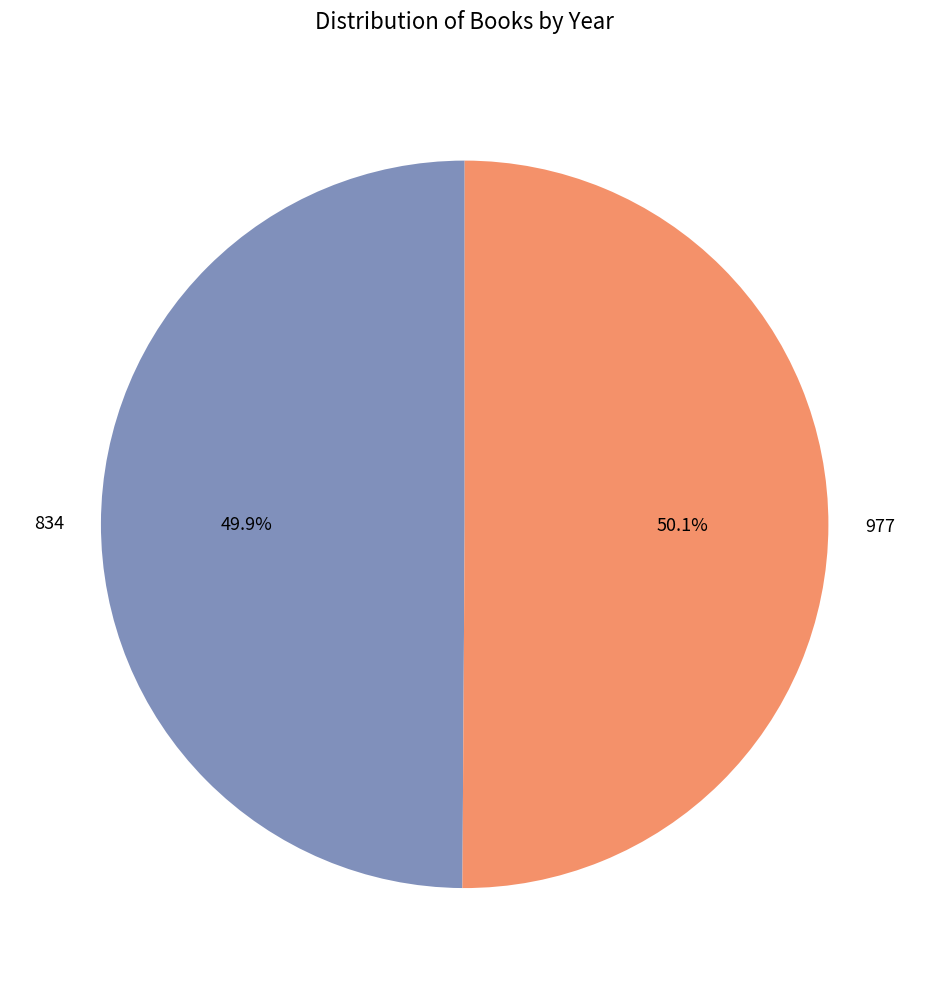

Combined, what portion of the pie is 834 and 977?

100.0%